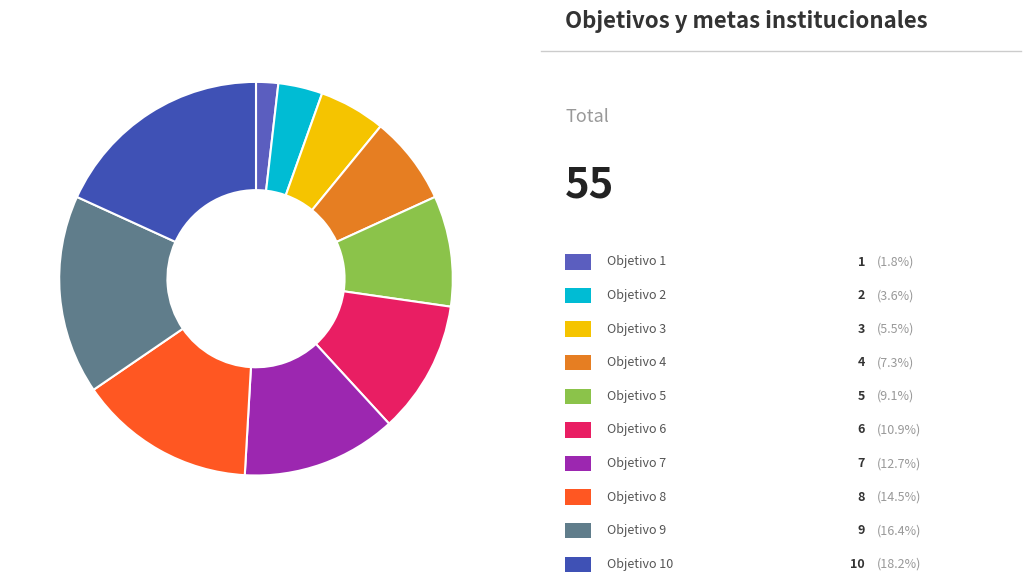

Count the number of slices in the pie.

10